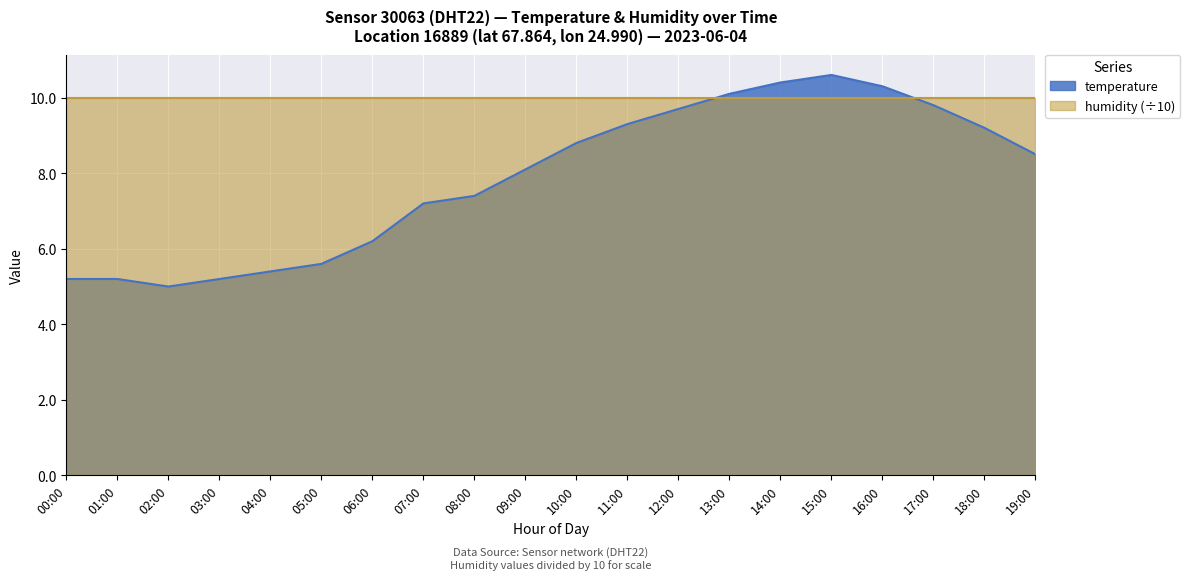

Read the value at 02:00.

5.0